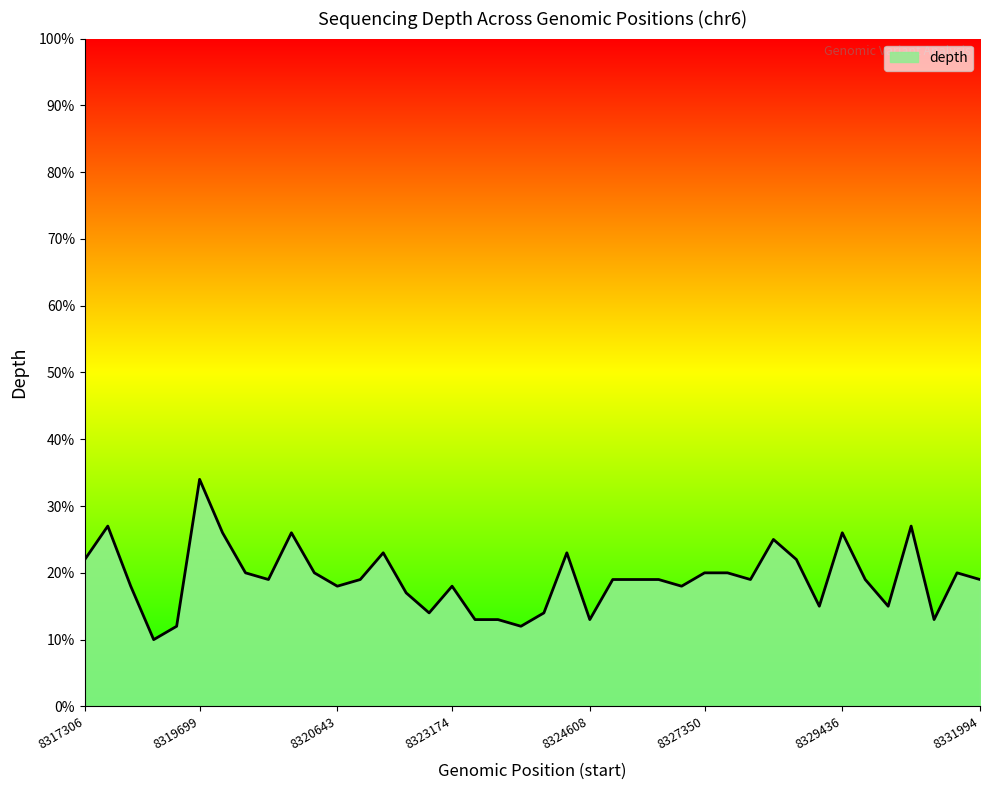

What is the greatest value displayed?

34